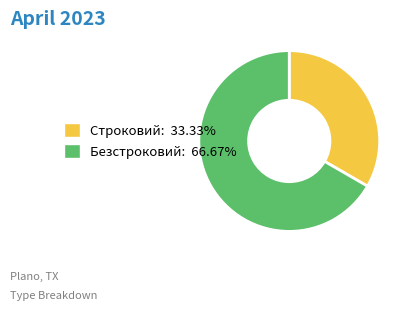

Rank the categories by value from lowest to highest.

Строковий, Безстроковий